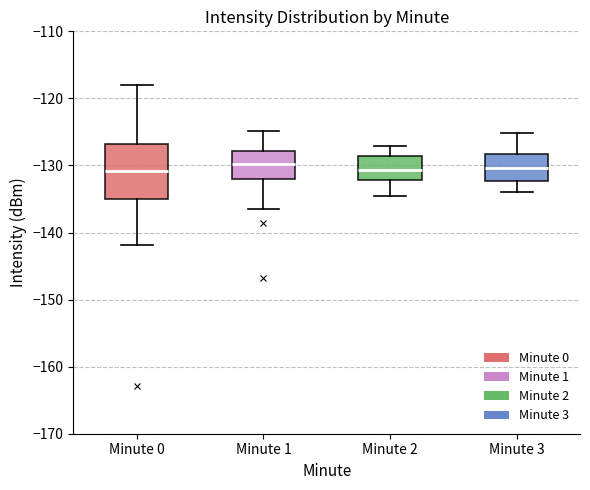

Reading left to right, read every box against the y-axis: the position of its median line, the range the box covers, and the ends of its whiskers. The values are not printed on the chart, so give them approximately, as read against the axis.

Minute 0: median -131, box -135 to -127, whiskers -142 to -118
Minute 1: median -130, box -132 to -128, whiskers -137 to -125
Minute 2: median -131, box -132 to -129, whiskers -135 to -127
Minute 3: median -130, box -132 to -128, whiskers -134 to -125